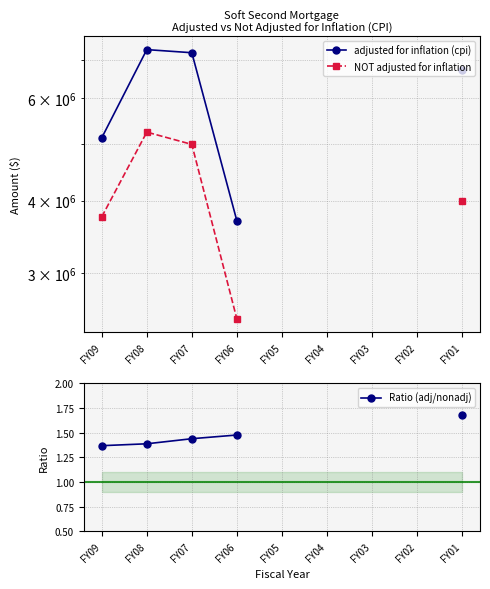

Where is NOT adjusted for inflation nearest to the value 3875000?

FY09